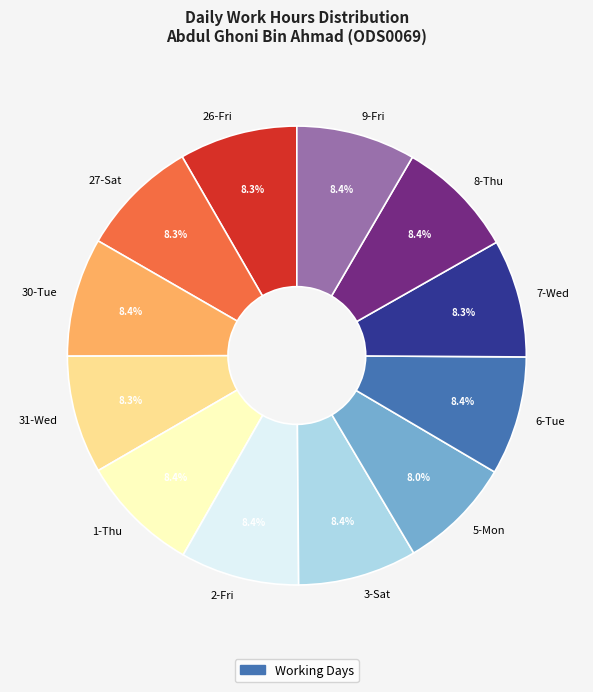

Approximately how many times larger is the value at 30-Tue compared to 31-Wed?

1.0